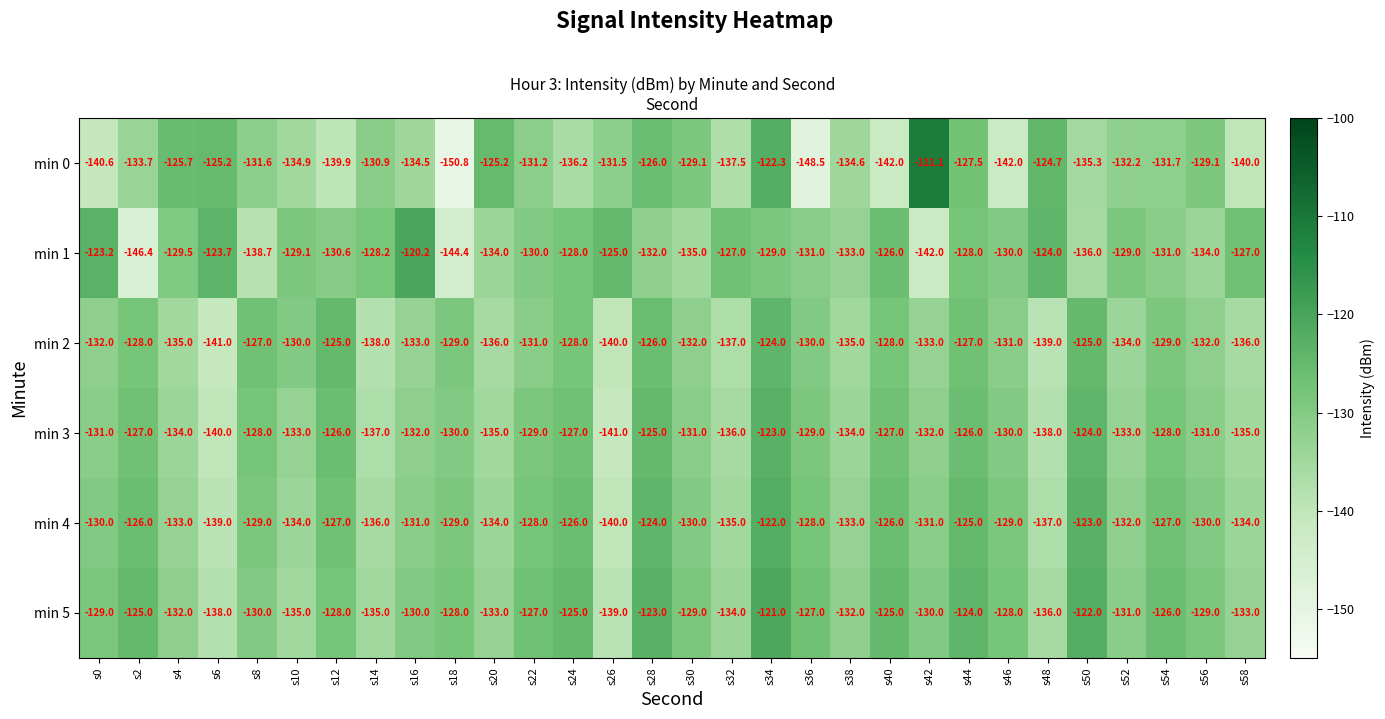

Which label corresponds to the largest value in the chart?

s42